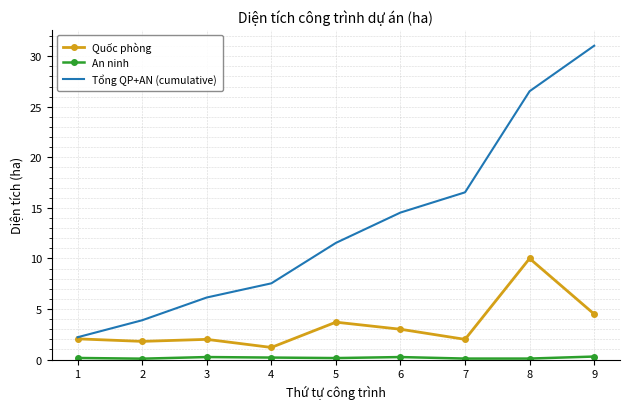

What is the total value across all series at 6?

17.8